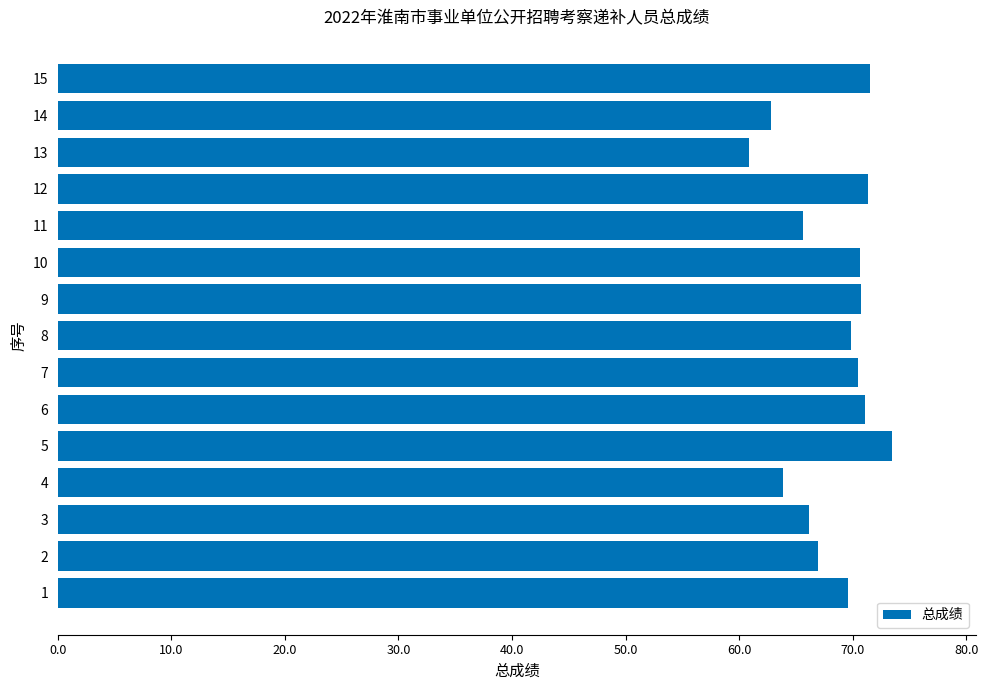

The chart shows a value of 69.8 at 8. True or false?

True